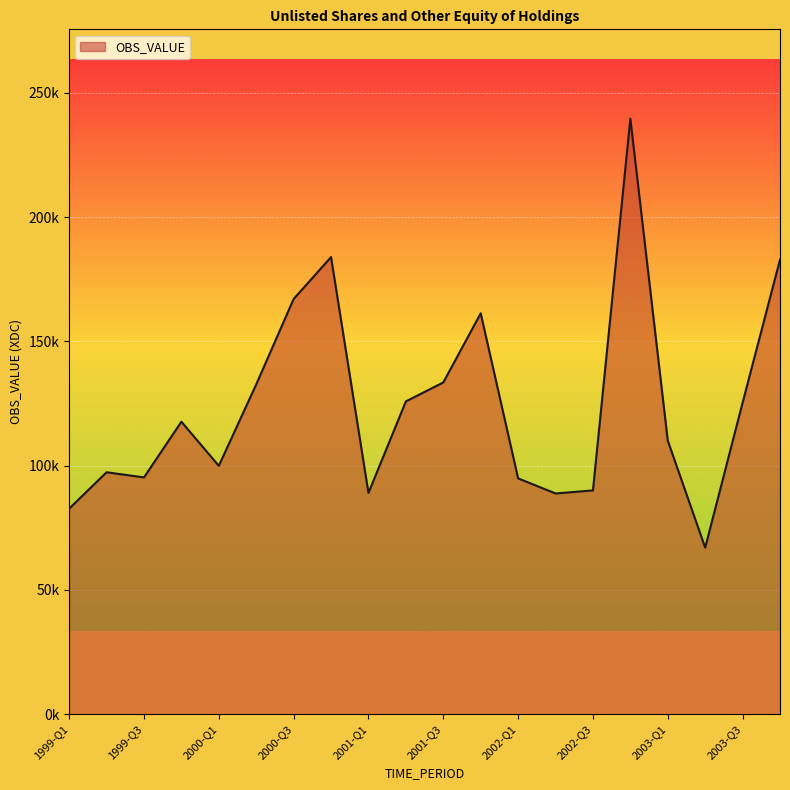

Reading left to right, extract all data points from this chart.

1999-Q1=82697.9	1999-Q2=97333.9	1999-Q3=95267.1	1999-Q4=117659.9	2000-Q1=99922.9	2000-Q2=132673.3	2000-Q3=167034.3	2000-Q4=183875.4	2001-Q1=89032.3	2001-Q2=125832.6	2001-Q3=133461.9	2001-Q4=161270.4	2002-Q1=94872.1	2002-Q2=88804.9	2002-Q3=90036.0	2002-Q4=239559.5	2003-Q1=110072.1	2003-Q2=66998.6	2003-Q3=125302.0	2003-Q4=182842.4